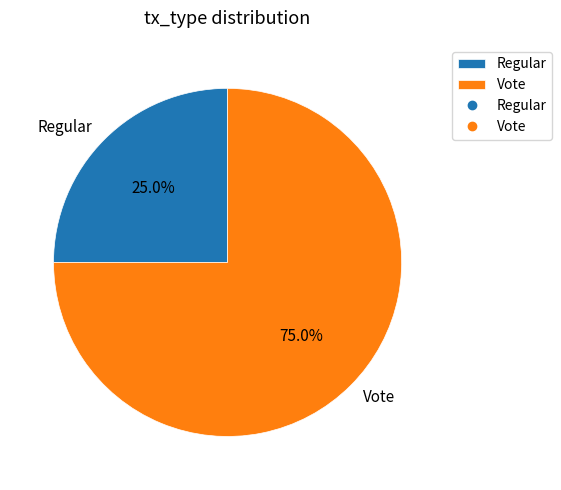

Is there any slice that represents more than half of the pie?

Yes